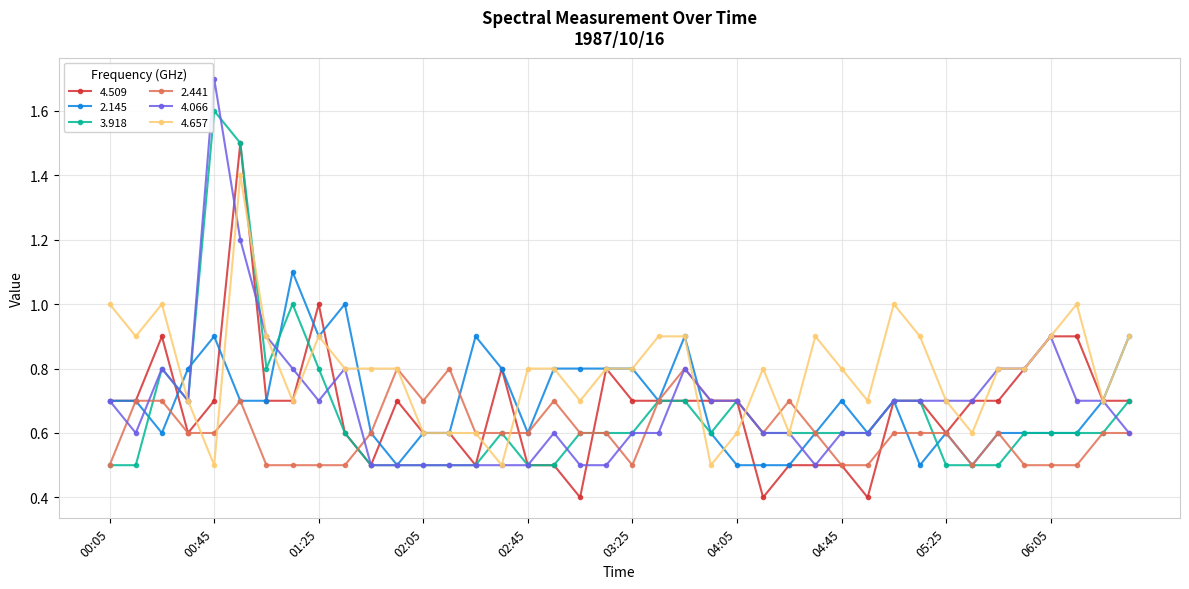

What is the difference between the maximum and second lowest values in the 4.066 series?

1.2